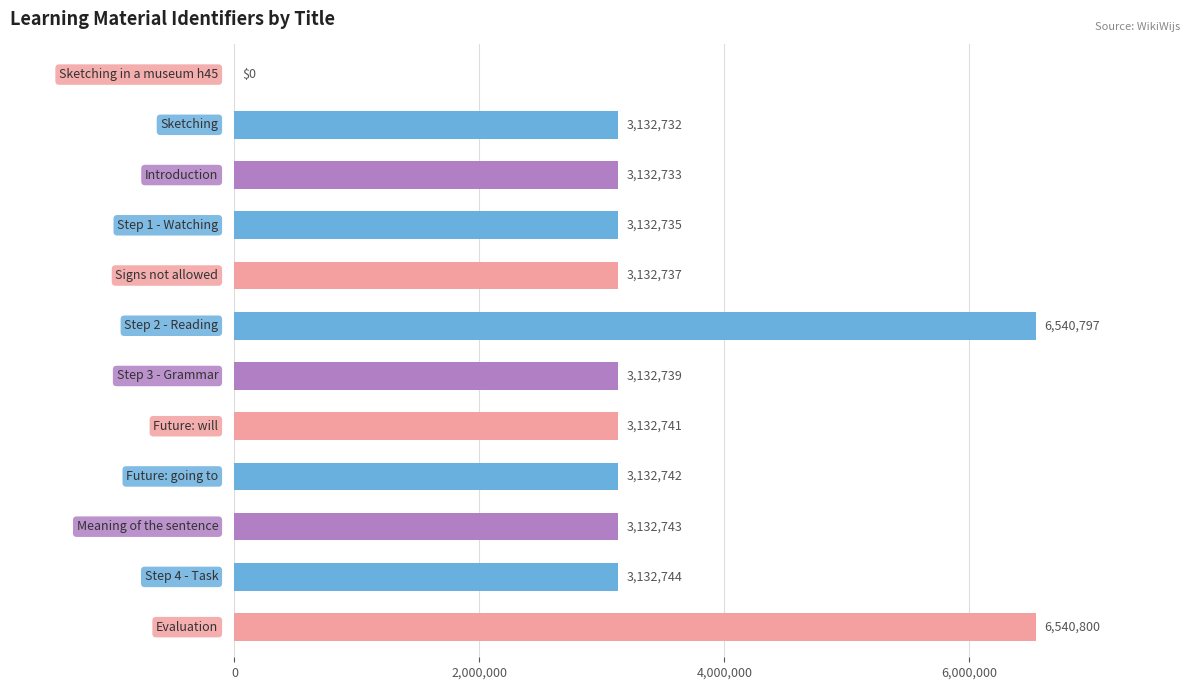

Count the number of categories in the chart.

12